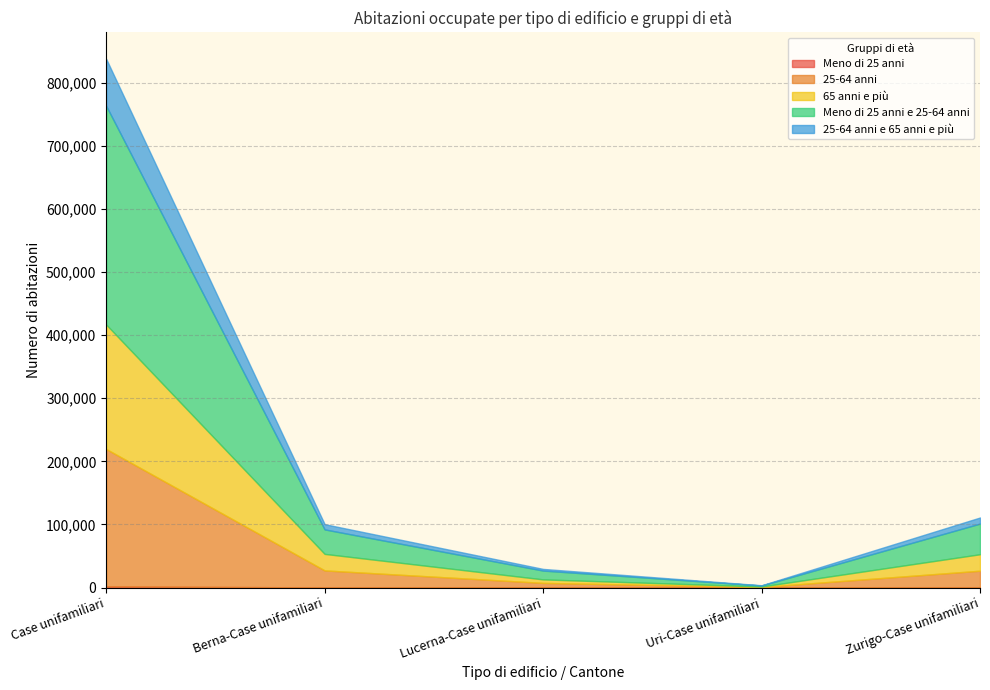

Which series has the largest total across all categories?

Meno di 25 anni e 25-64 anni